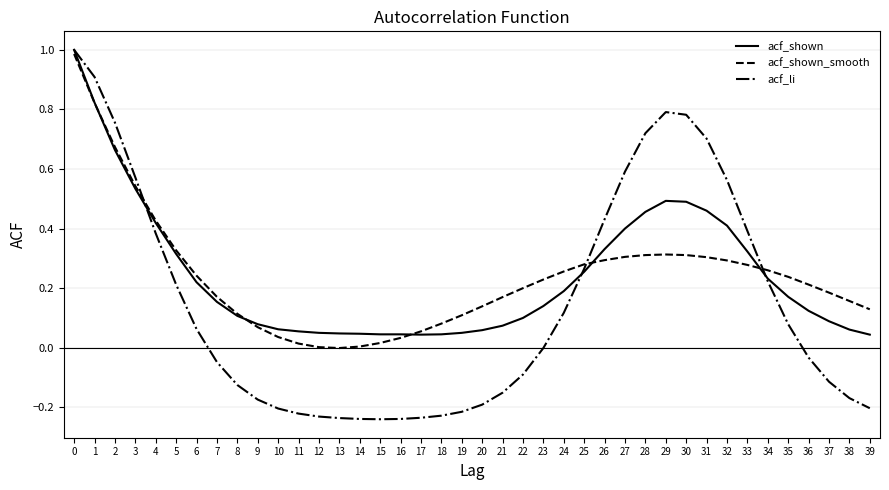

What is the total value across all series at 30?

1.6